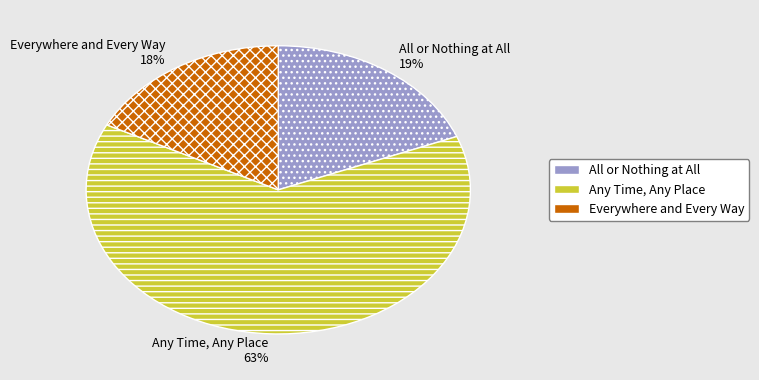

What percentage is the Any Time, Any Place slice, to the nearest percent?

63%